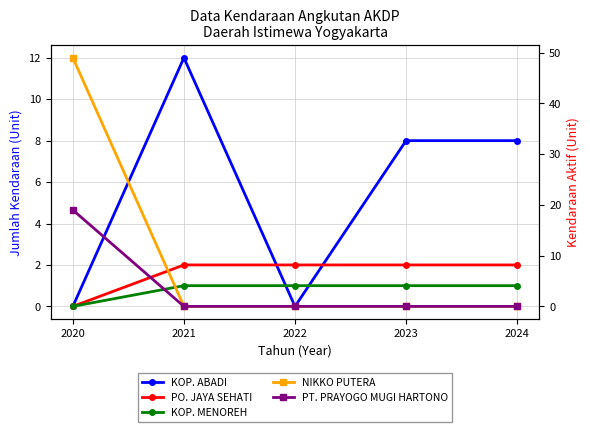

Which series has the widest spread of values?

NIKKO PUTERA